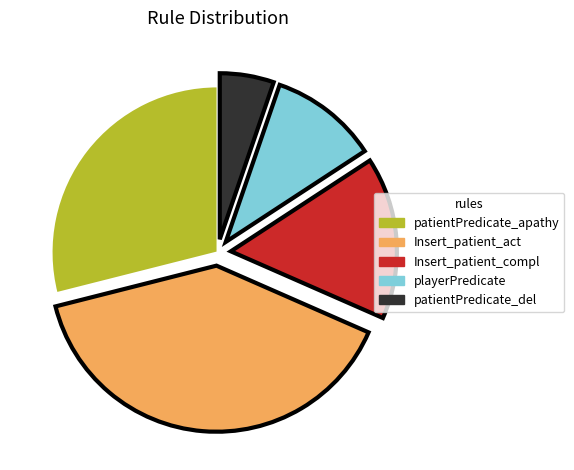

Is there any slice that represents more than half of the pie?

No